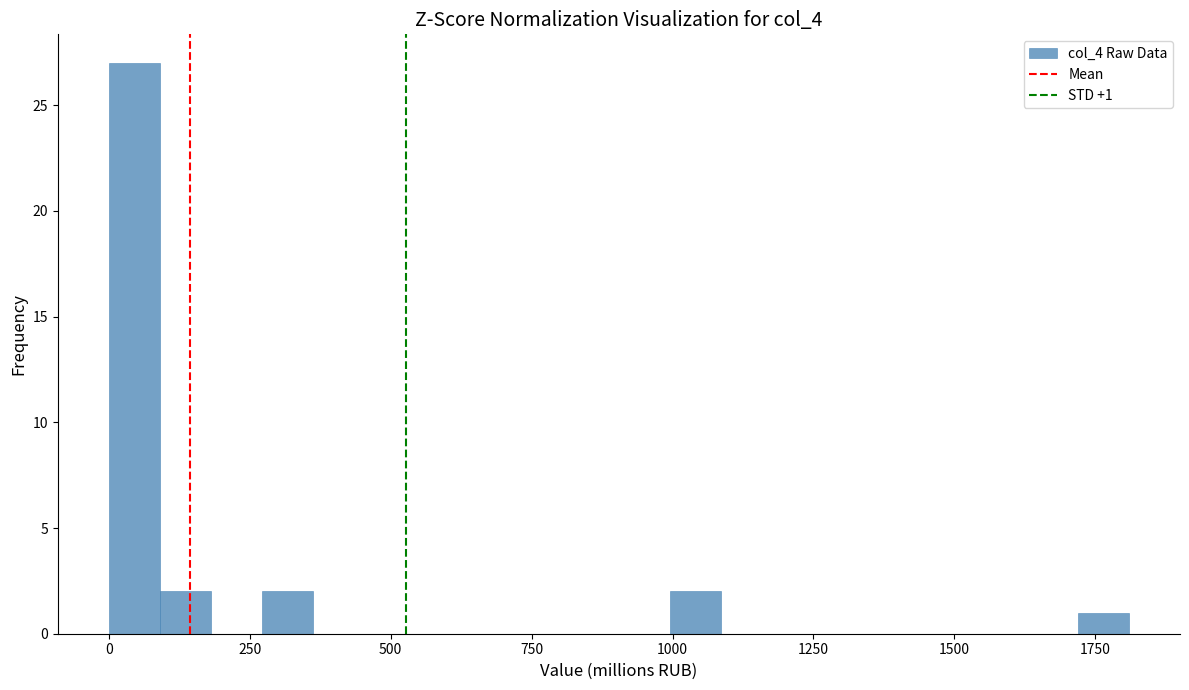

Read against the x-axis, roughly where is the centre of the tallest bar?

50